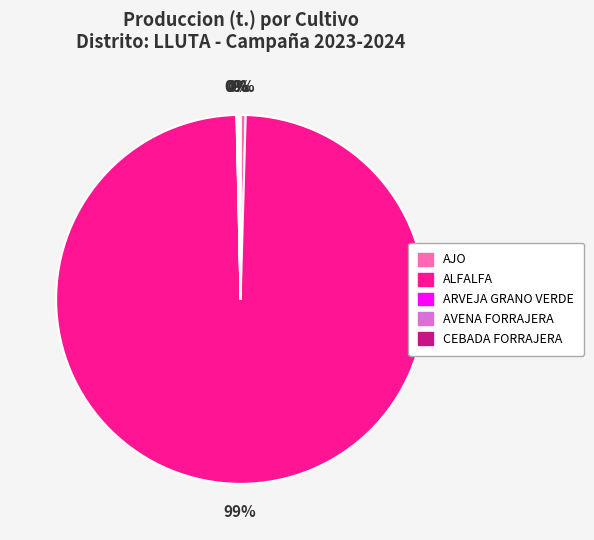

Which category has the biggest portion of the pie?

ALFALFA